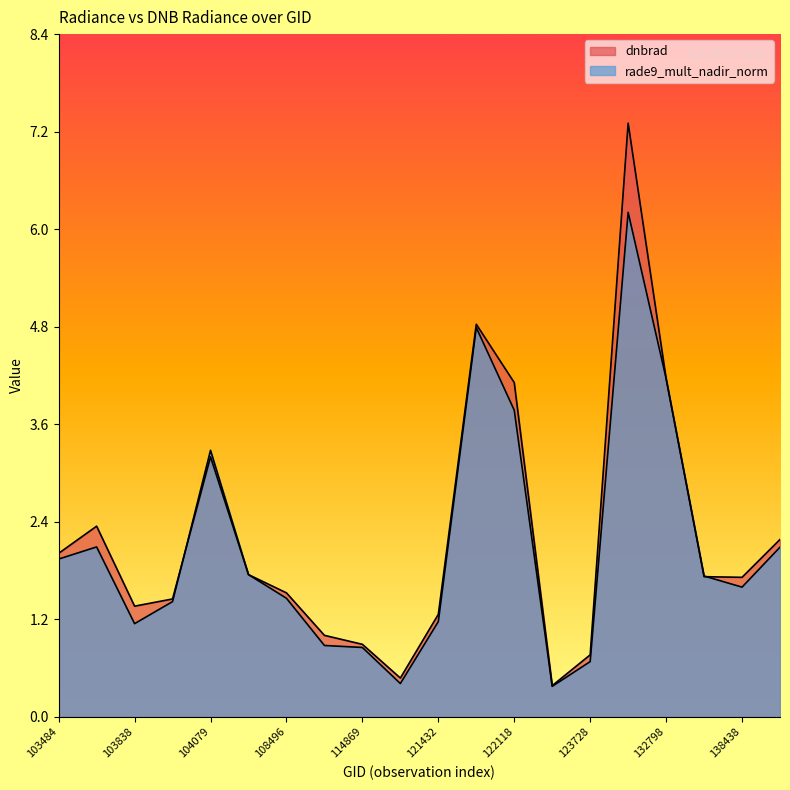

The rade9_mult_nadir_norm series shows 2.9 at 103484. True or false?

False